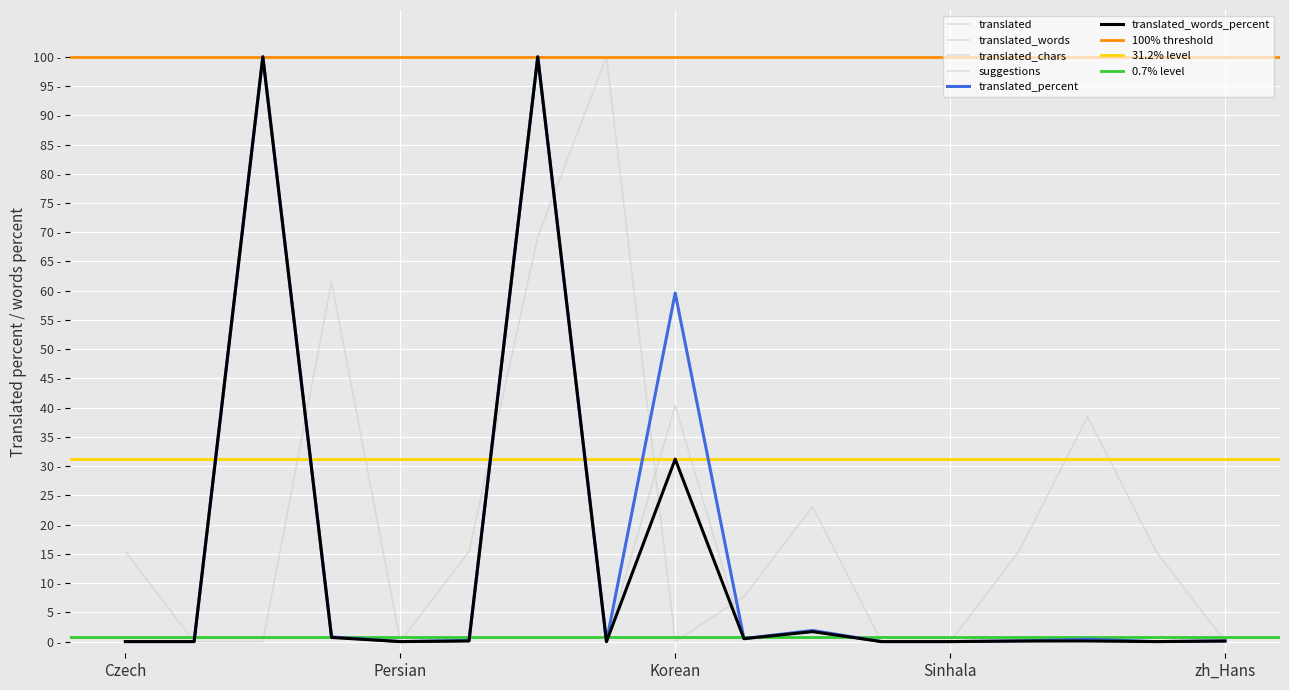

How many intersections are there between suggestions and translated?

6